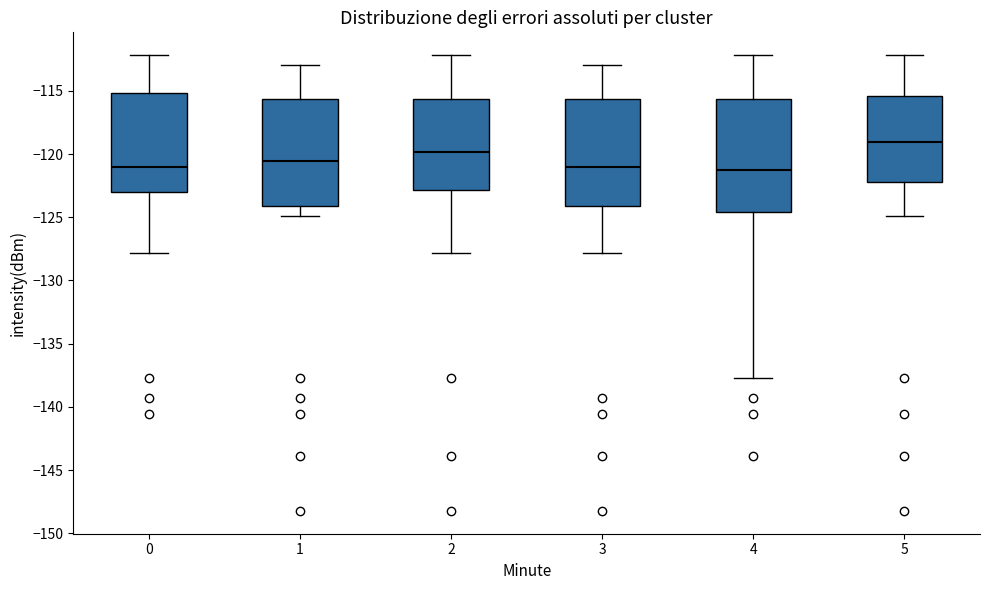

Reading left to right, read every box against the y-axis: the position of its median line, the range the box covers, and the ends of its whiskers. The values are not printed on the chart, so give them approximately, as read against the axis.

0: median -121.0, box -123.0 to -115.0, whiskers -128.0 to -112.0
1: median -120.5, box -124.0 to -115.5, whiskers -125.0 to -113.0
2: median -120.0, box -123.0 to -115.5, whiskers -128.0 to -112.0
3: median -121.0, box -124.0 to -115.5, whiskers -128.0 to -113.0
4: median -121.5, box -124.5 to -115.5, whiskers -137.5 to -112.0
5: median -119.0, box -122.0 to -115.5, whiskers -125.0 to -112.0